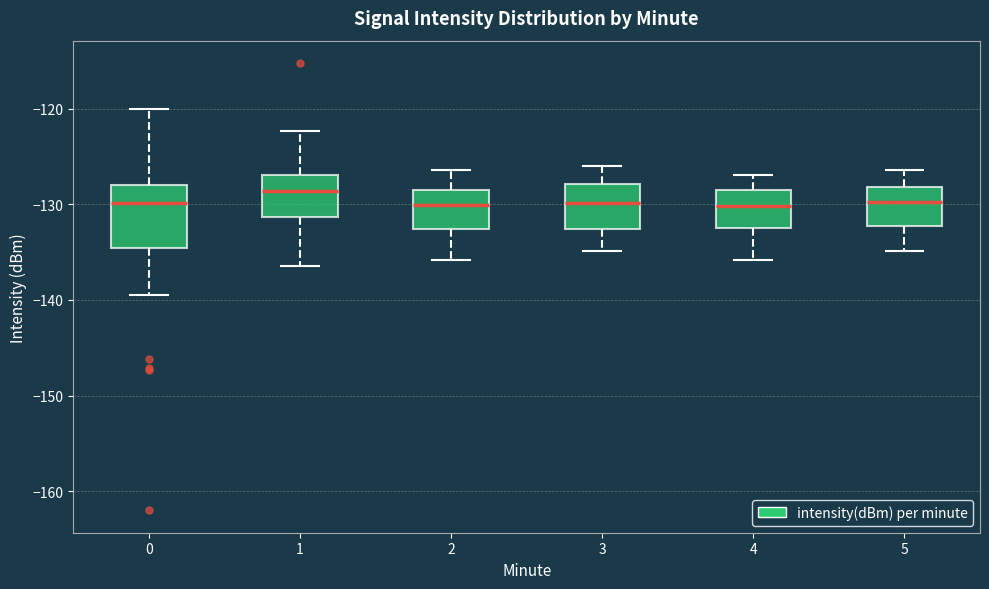

Where does the lower whisker of the box at x = 3 end on the y-axis? The values are not printed on the chart, so give them approximately, as read against the axis.

-135